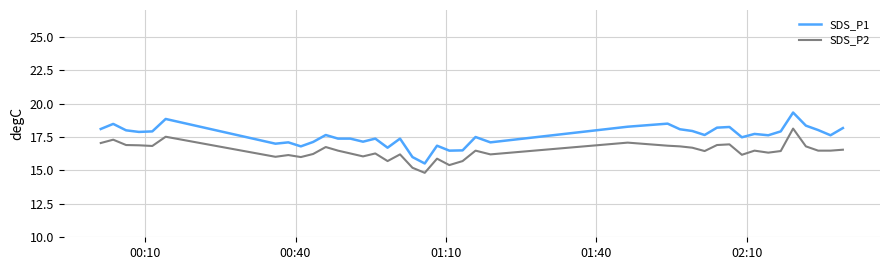

True or false: SDS_P2 and SDS_P1 intersect in this chart.

False